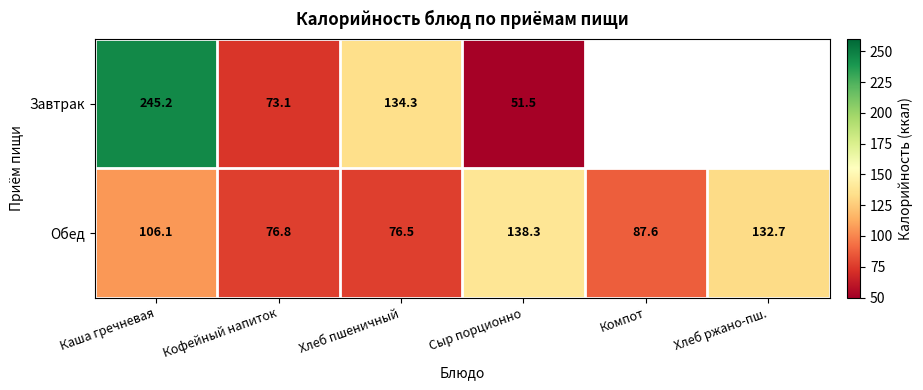

The value of Обед at Хлеб пшеничный is 115.0. True or false?

False